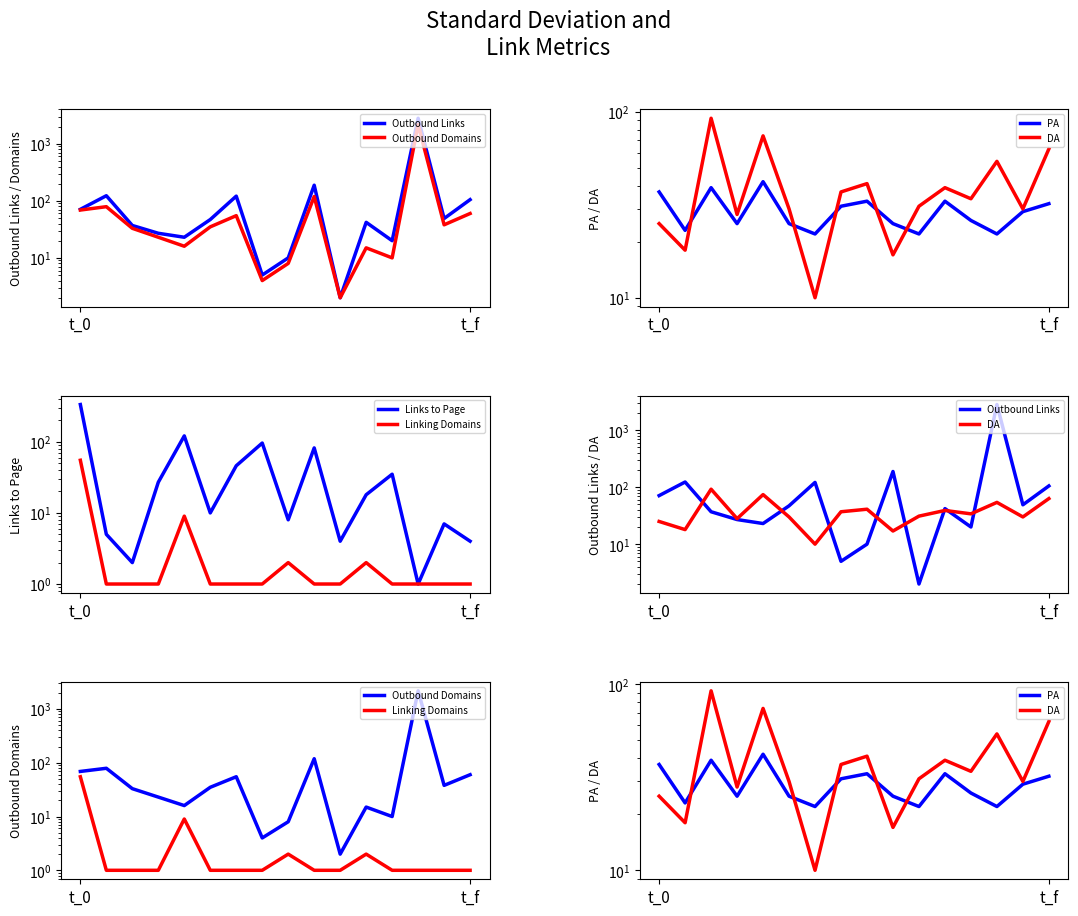

At how many categories does at least one series exceed 1592?

1